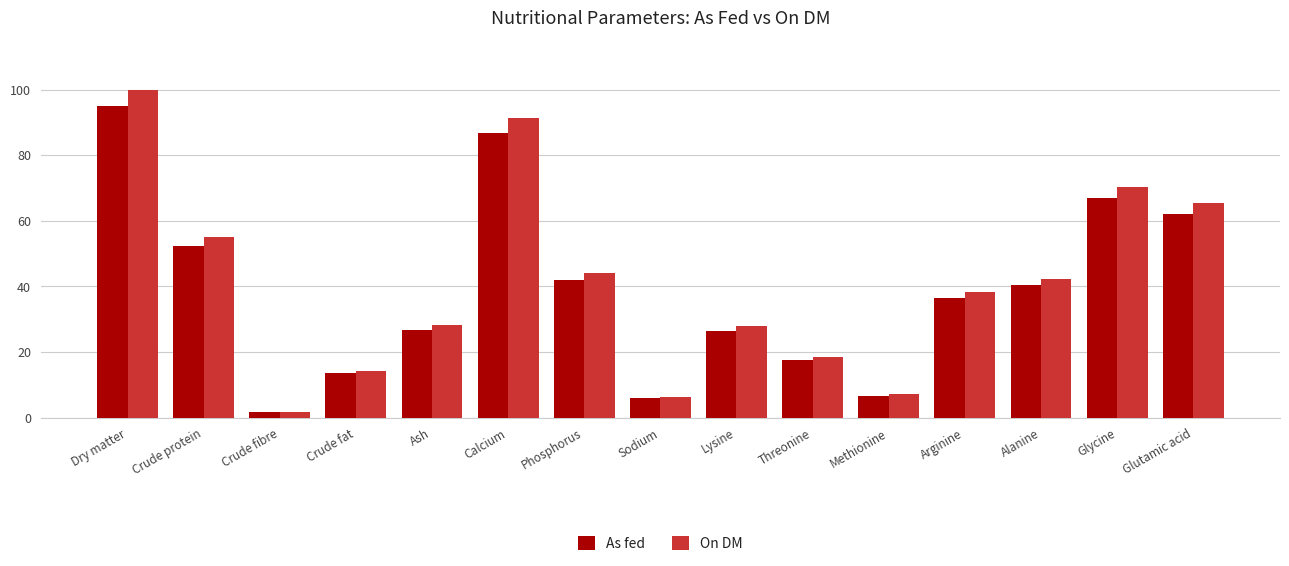

The As fed series shows 40.9 at Glycine. True or false?

False